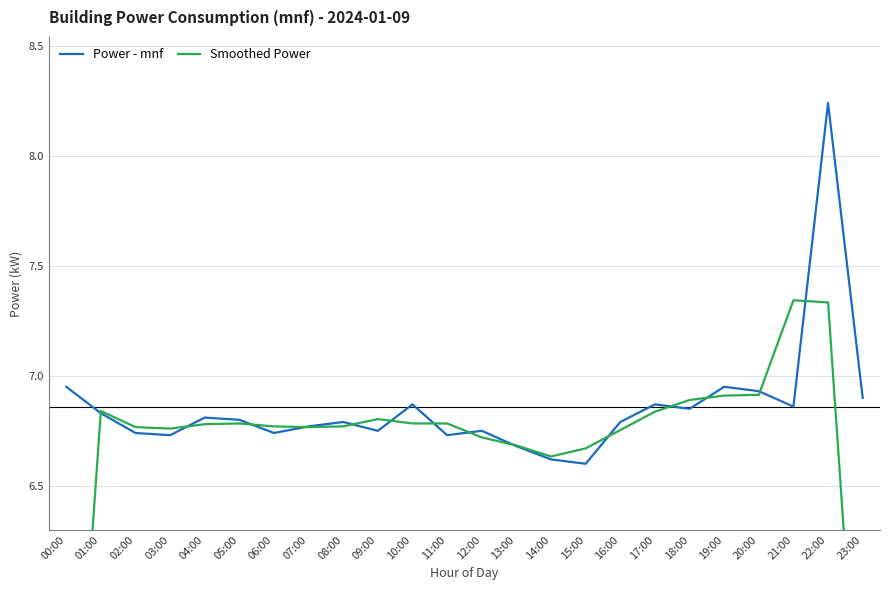

Is the value of Smoothed Power at 04:00 greater than the value of Power - mnf at 01:00?

No